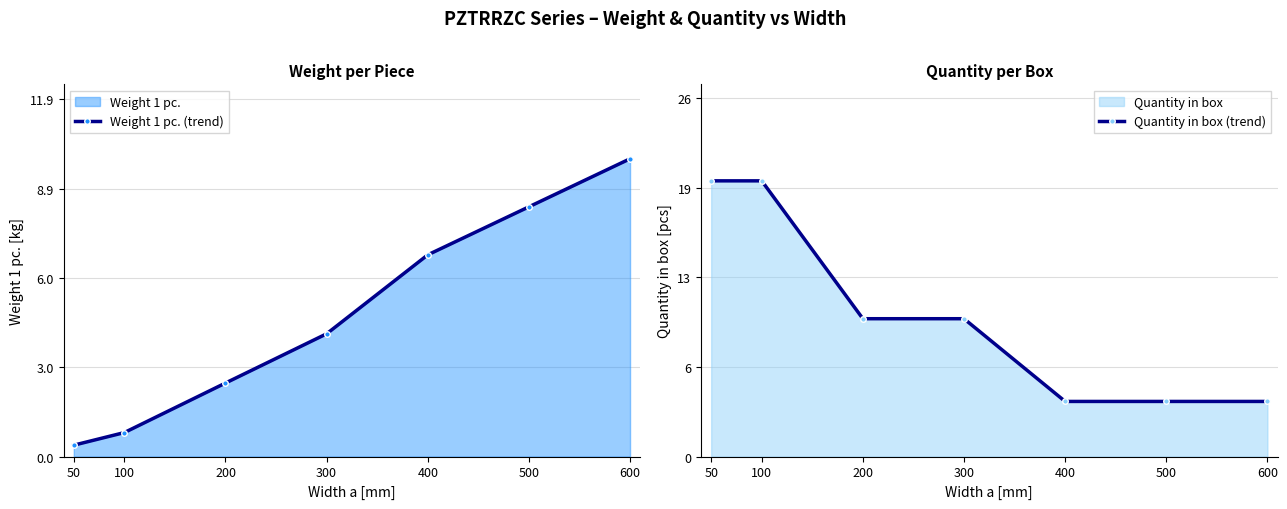

At which label is Quantity in box (trend) closest to 12?

200